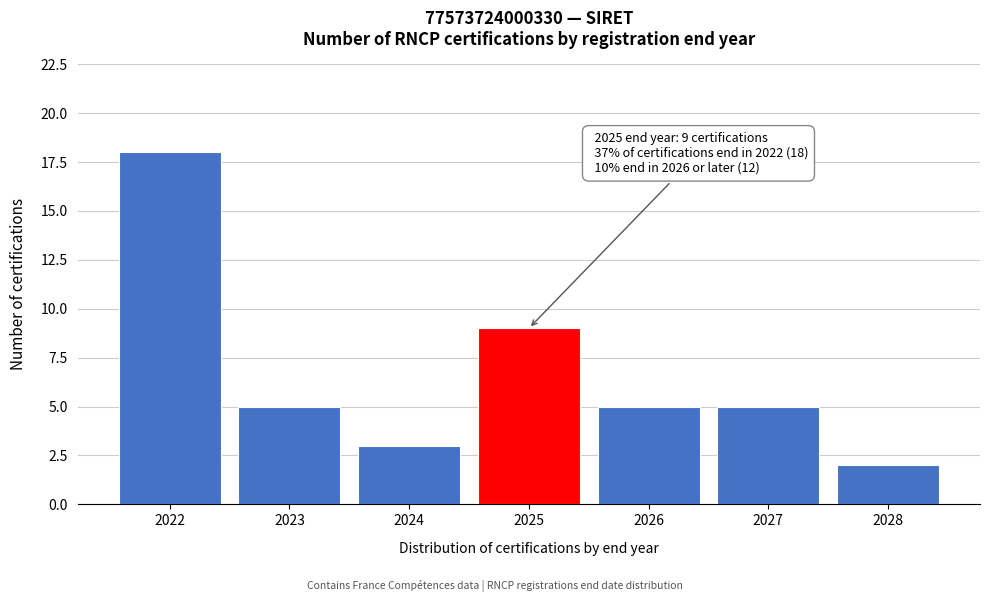

Reading left to right, transcribe all the data shown in this chart.

18	5	3	9	5	5	2